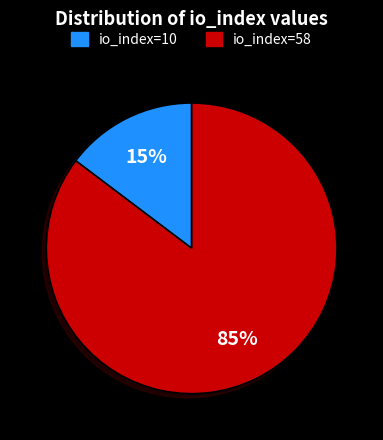

How many slices are in this pie chart?

2